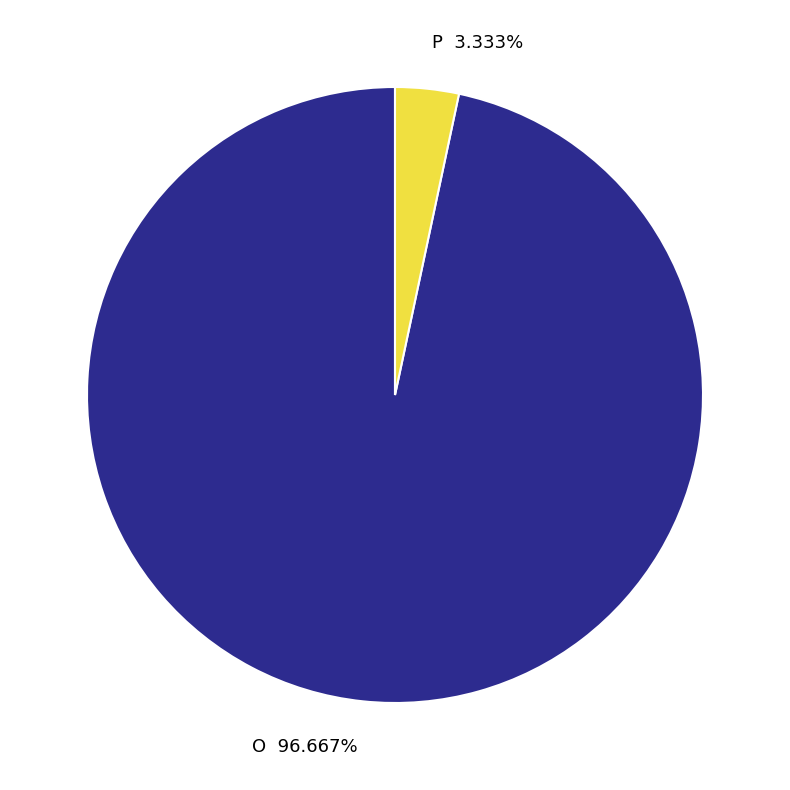

Which category accounts for the majority?

O